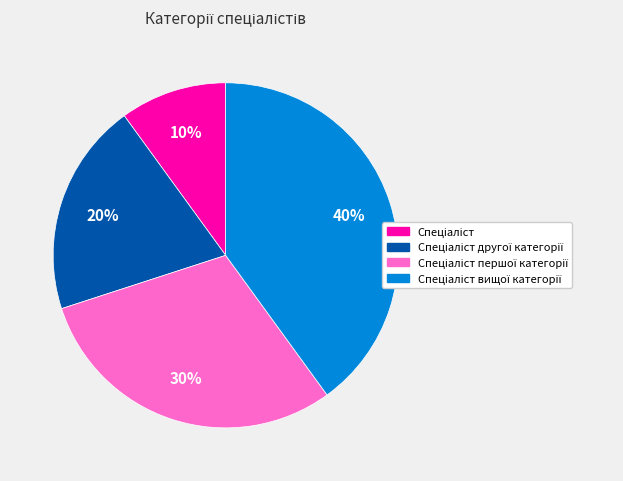

How many slices are in this pie chart?

4